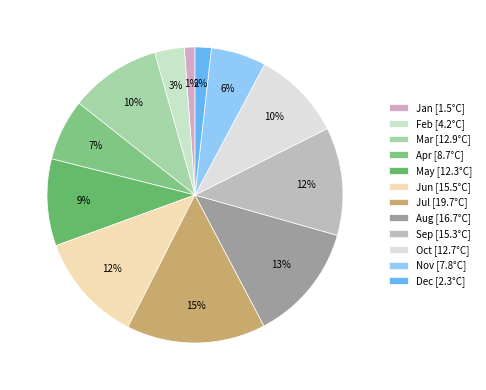

Which slice is the largest?

Jul